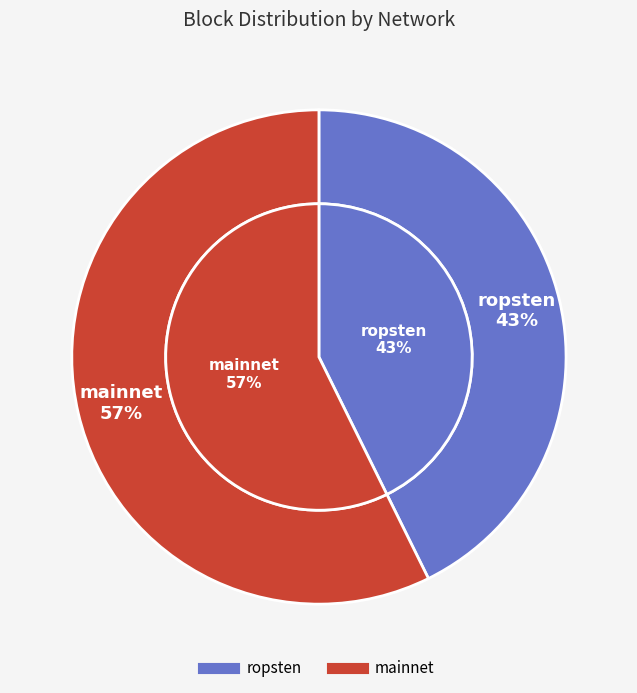

What is the majority slice?

mainnet